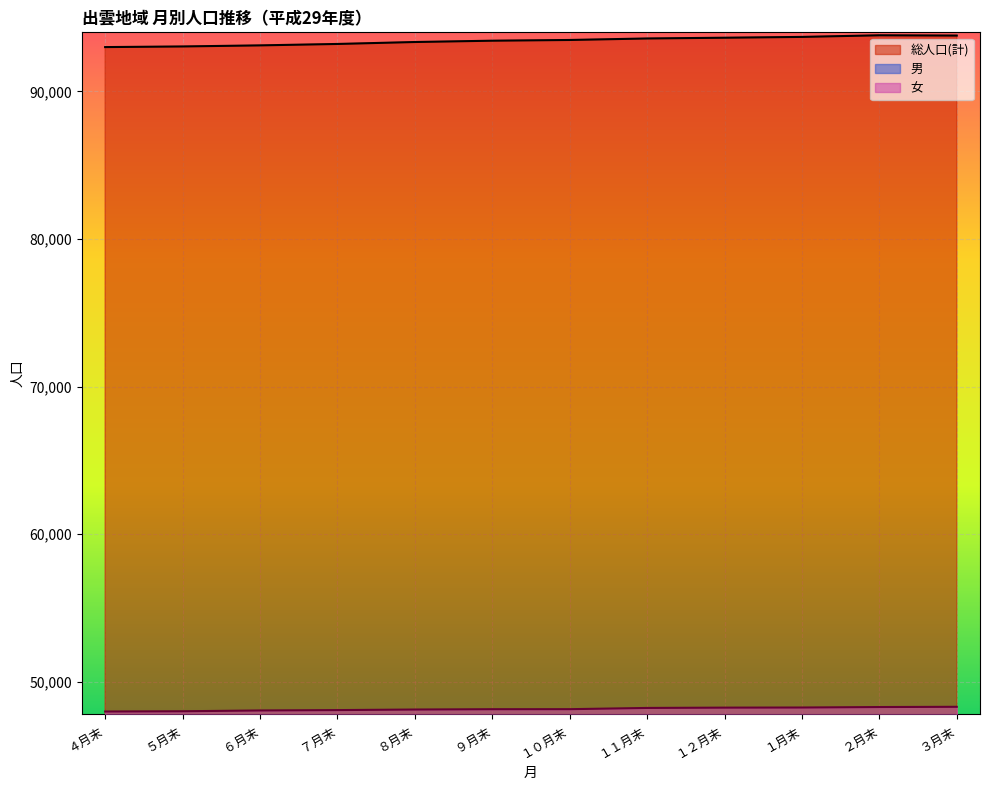

How many interior local peaks does the 男 series have?

1